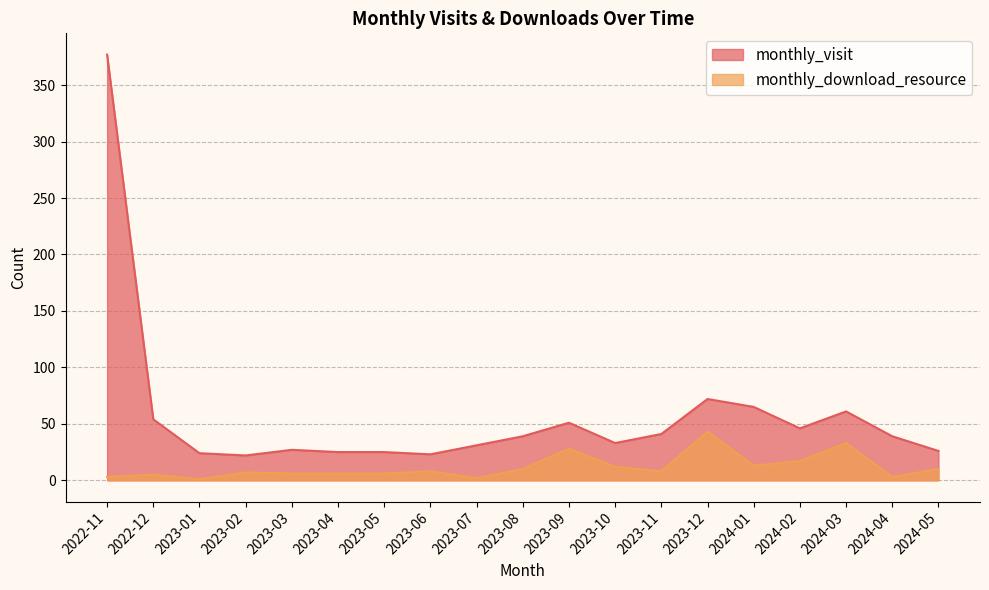

Reading right to left, extract all data points from this chart.

monthly_visit: 26	39	61	46	65	72	41	33	51	39	31	23	25	25	27	22	24	54	377
monthly_download_resource: 10	3	33	17	13	43	8	12	28	10	2	8	6	6	6	7	1	5	3